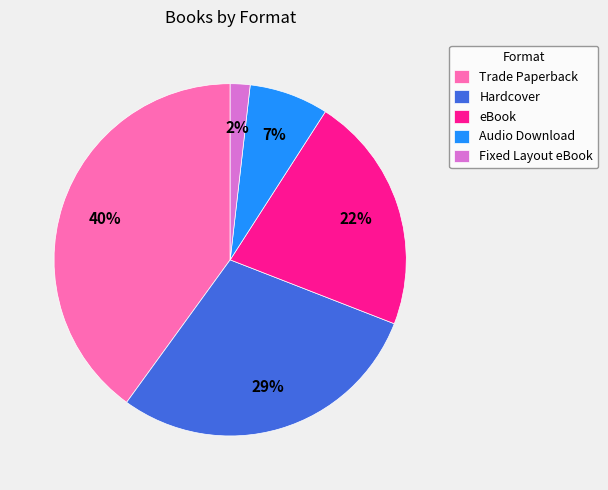

What is the ratio of the value at Audio Download to the value at eBook?

0.3